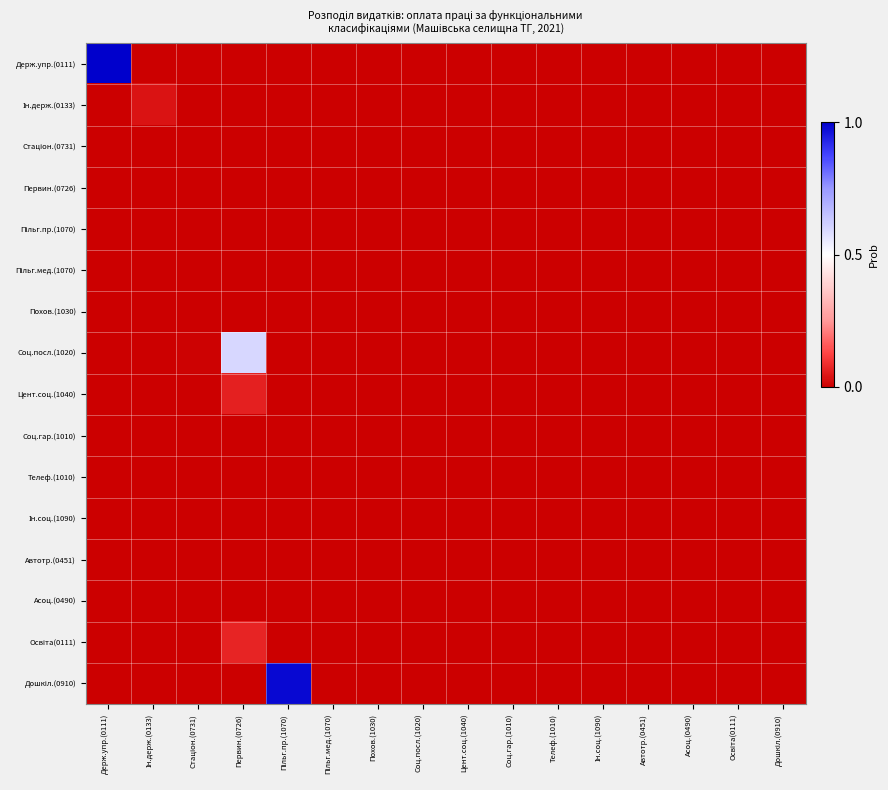

Count the number of categories in the chart.

16